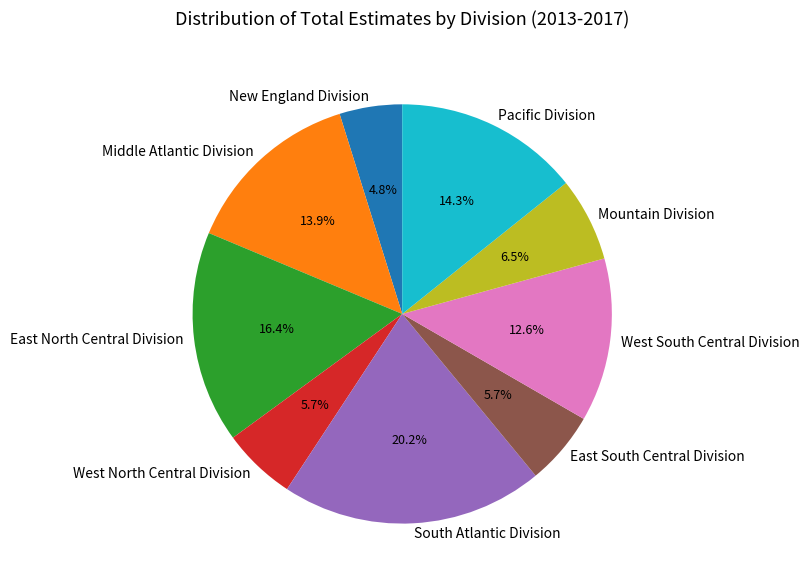

Count the number of slices in the pie.

9